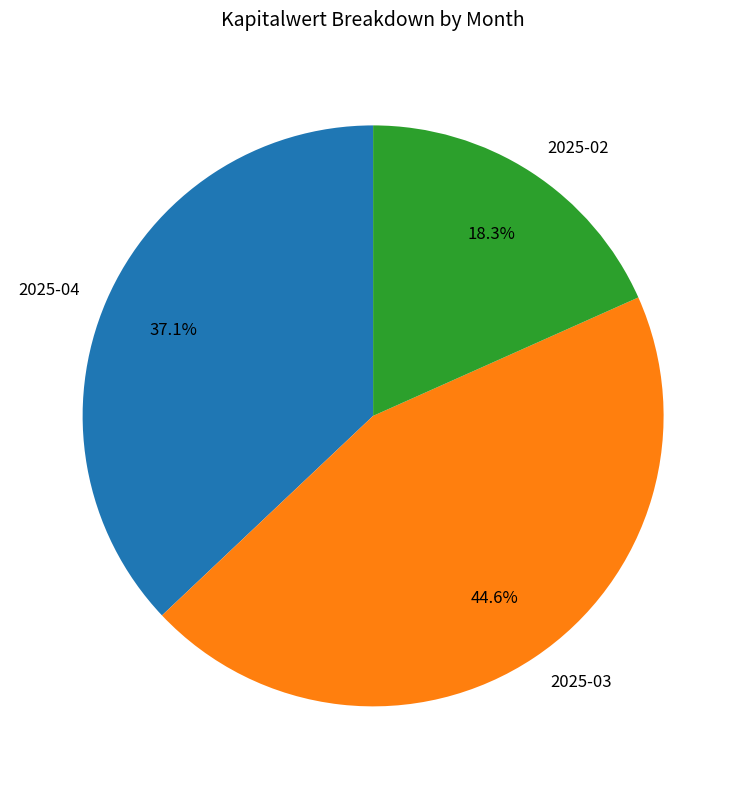

Does 2025-02 account for over 50% of the chart?

No